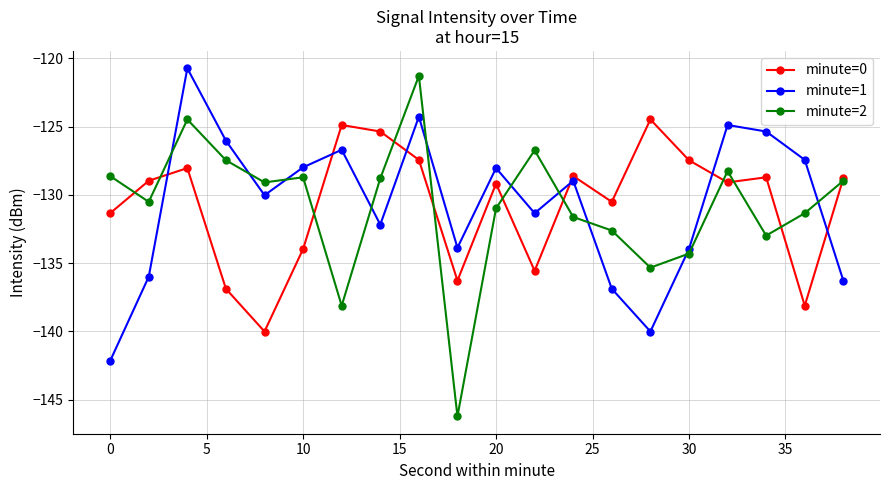

True or false: minute=1 has more than 1 interior local peaks.

True